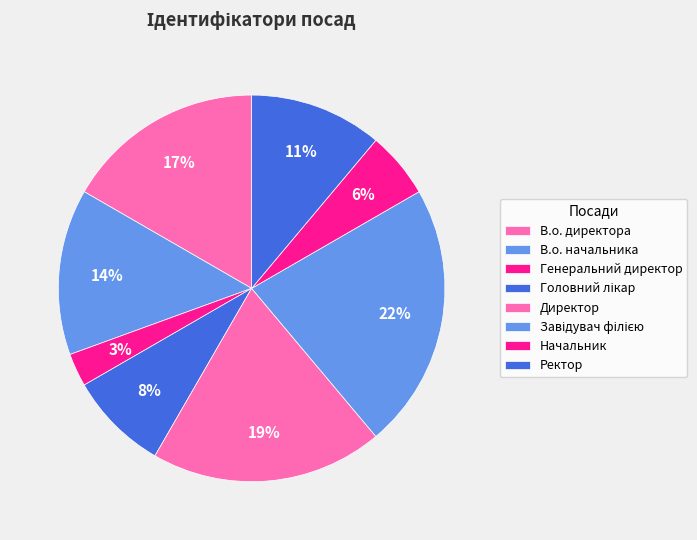

To the nearest percent, what percentage of the pie is В.о. начальника?

14%